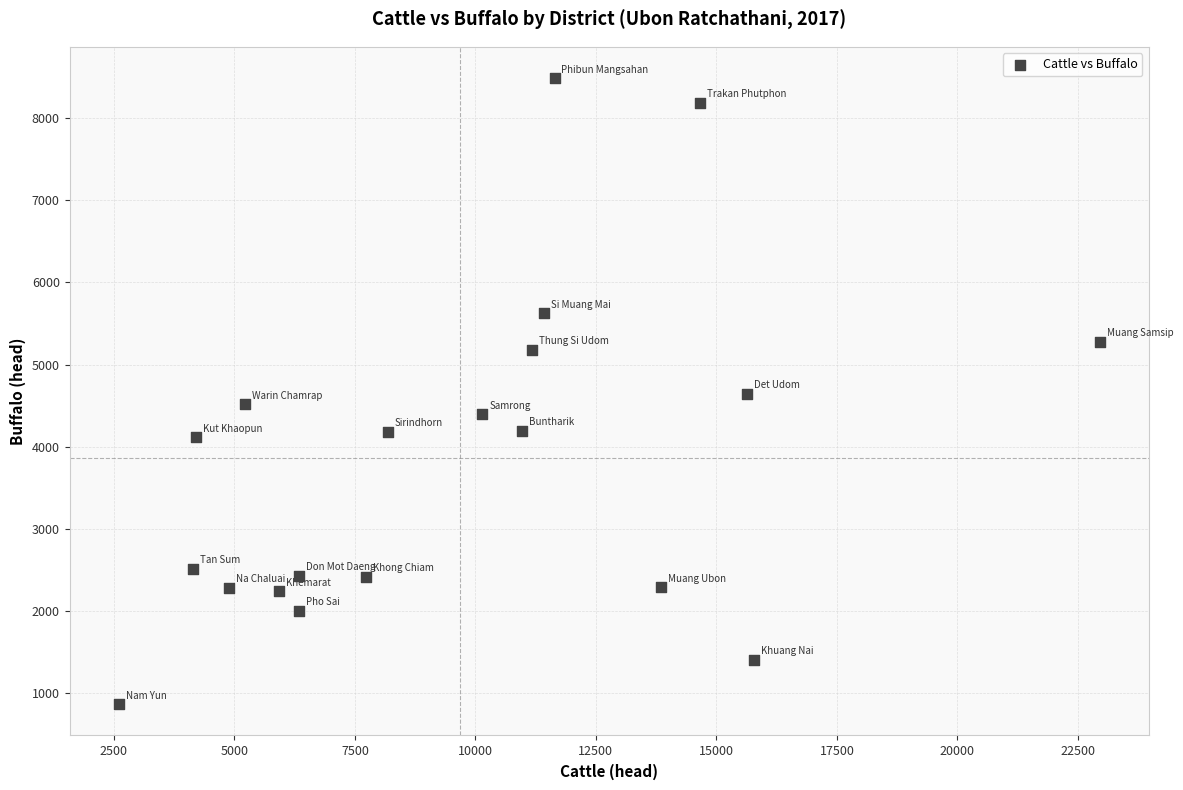

What is the range of X values (max minus min)?

20356